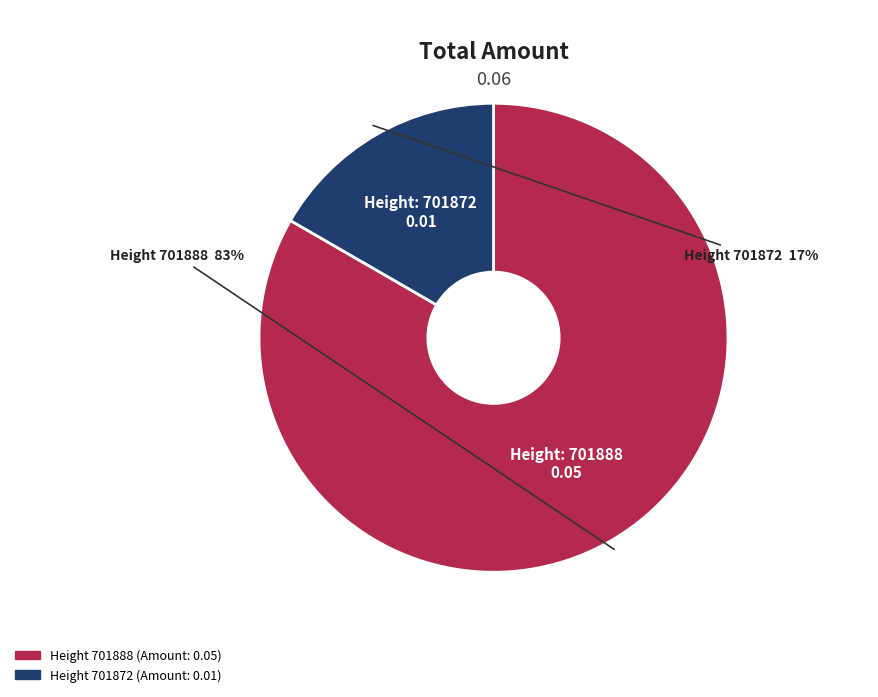

To the nearest percent, what is the average slice percentage?

50%